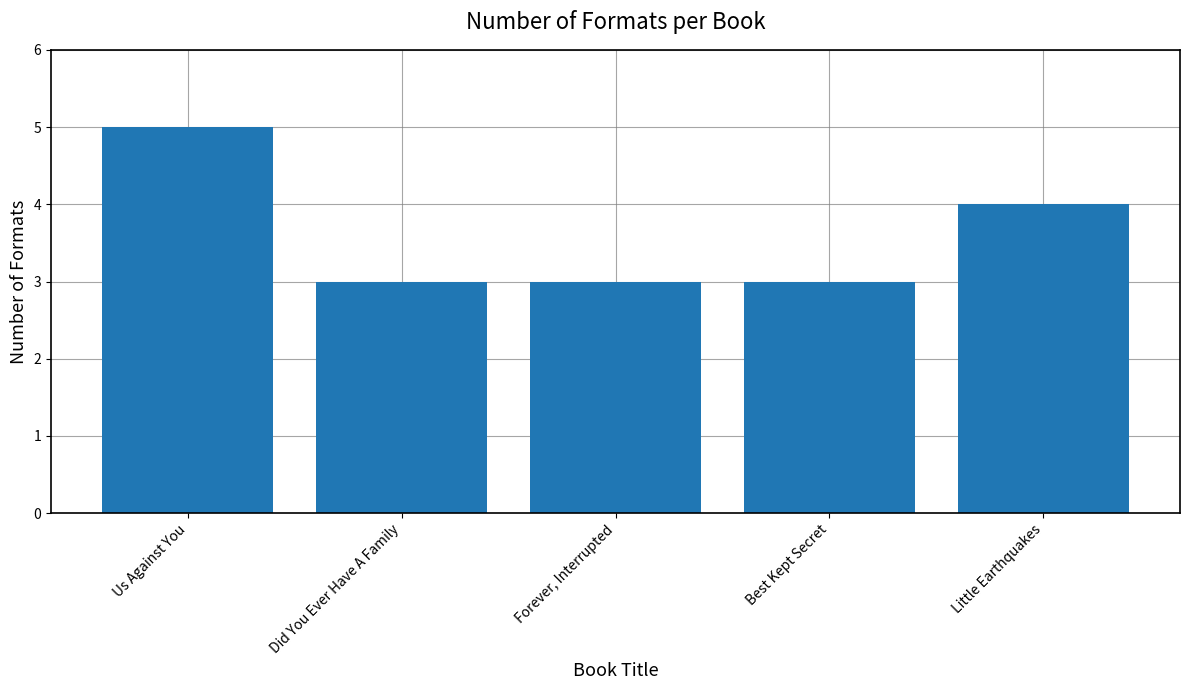

What is the smallest value displayed?

3